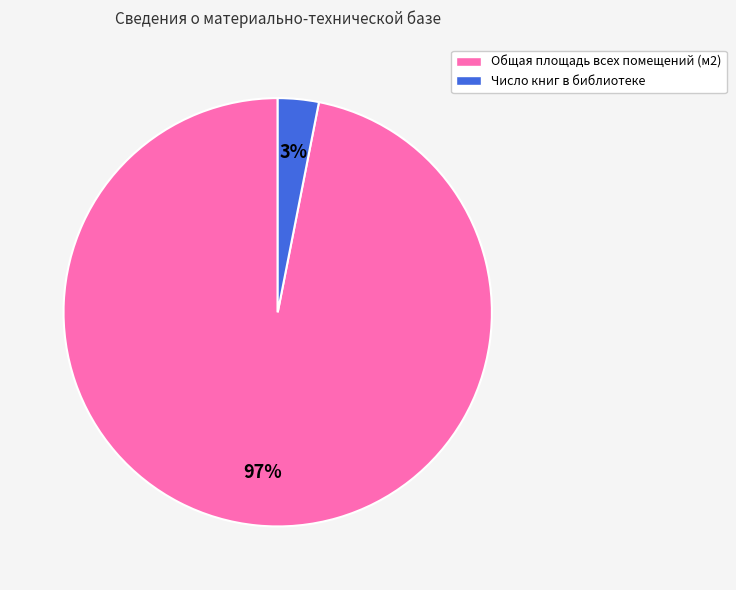

How many slices are in this pie chart?

2